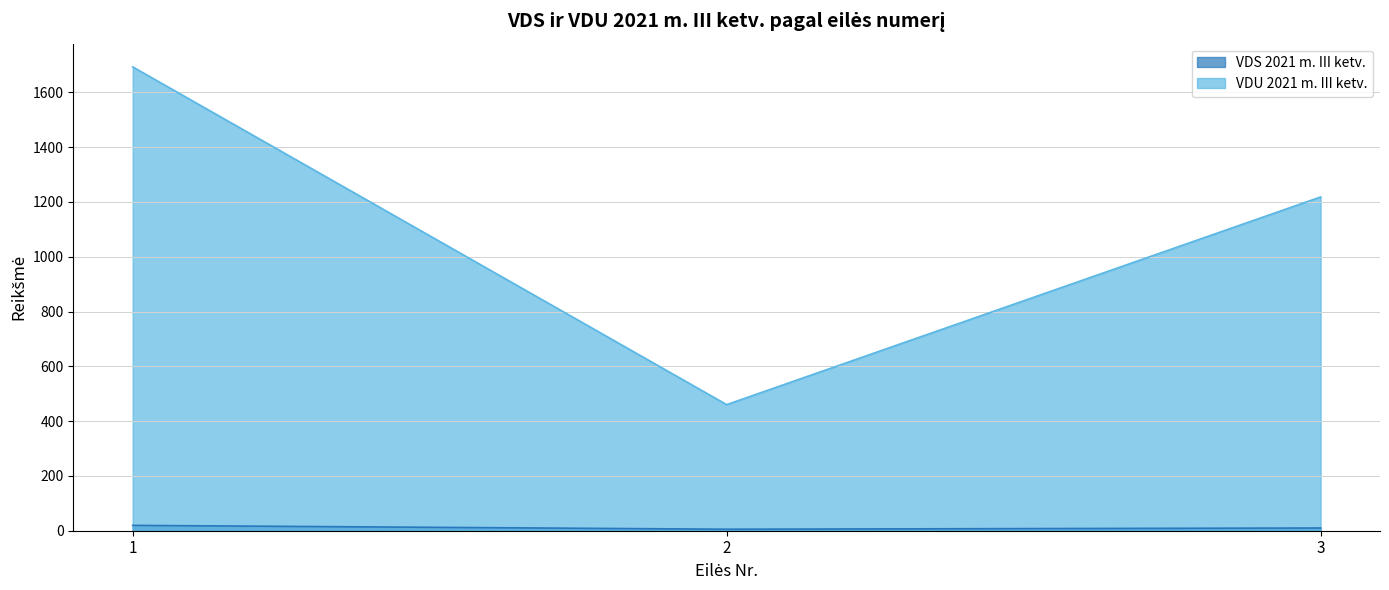

Reading left to right, what are all the values shown in this chart?

VDS 2021 m. III ketv.: 1=19.6	2=5.5	3=10.0
VDU 2021 m. III ketv.: 1=1693.1	2=460.3	3=1218.3